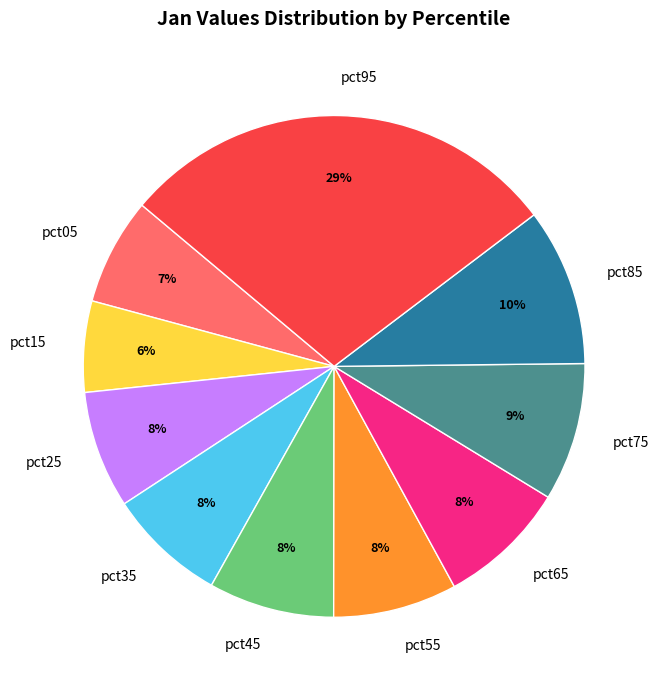

To the nearest percent, what is the combined percentage of pct85 and pct05?

17%